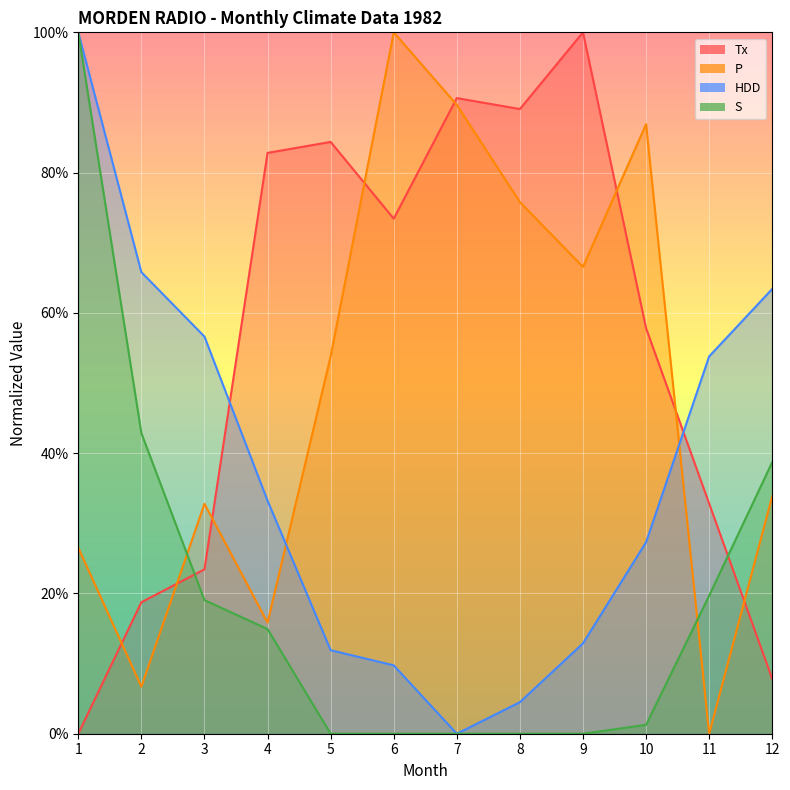

Does the chart display data point markers on the line(s)?

No